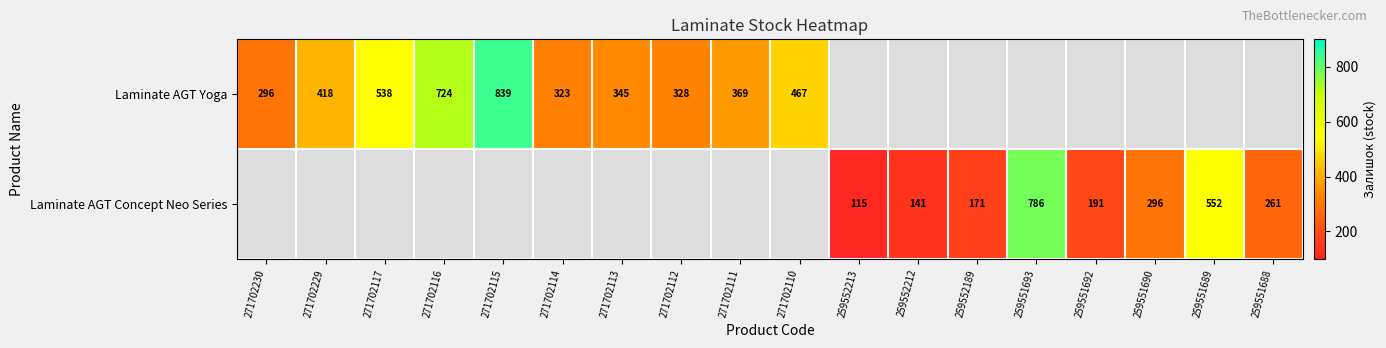

At how many categories does at least one series exceed 653?

3